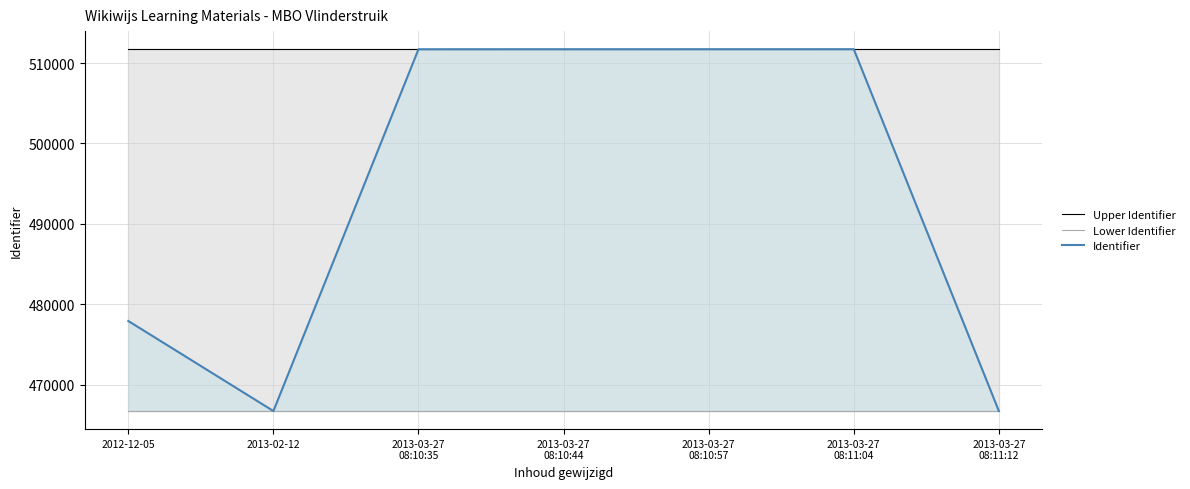

Which category has the lowest value in the Lower Identifier series?

2012-12-05